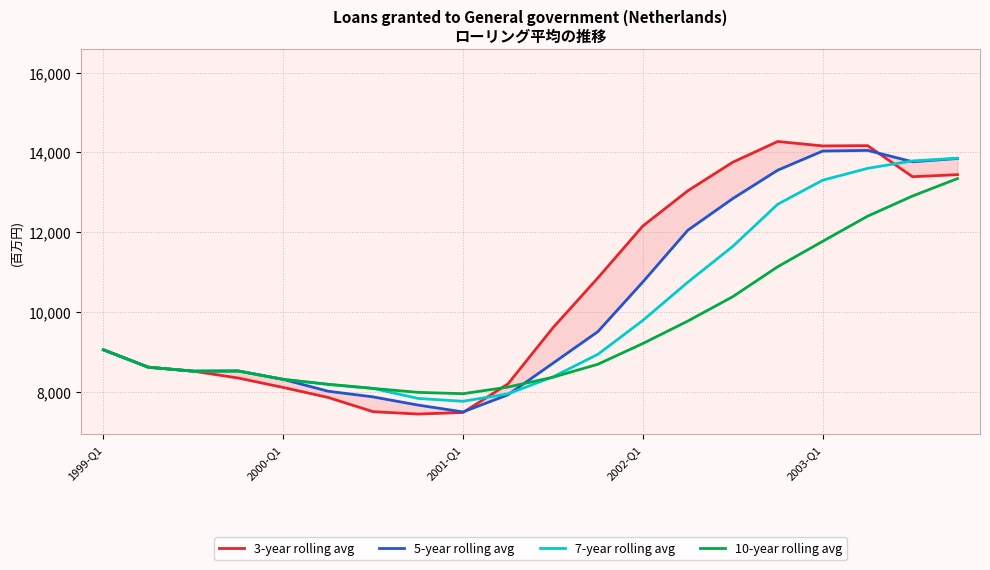

Does the chart have visible grid lines?

Yes